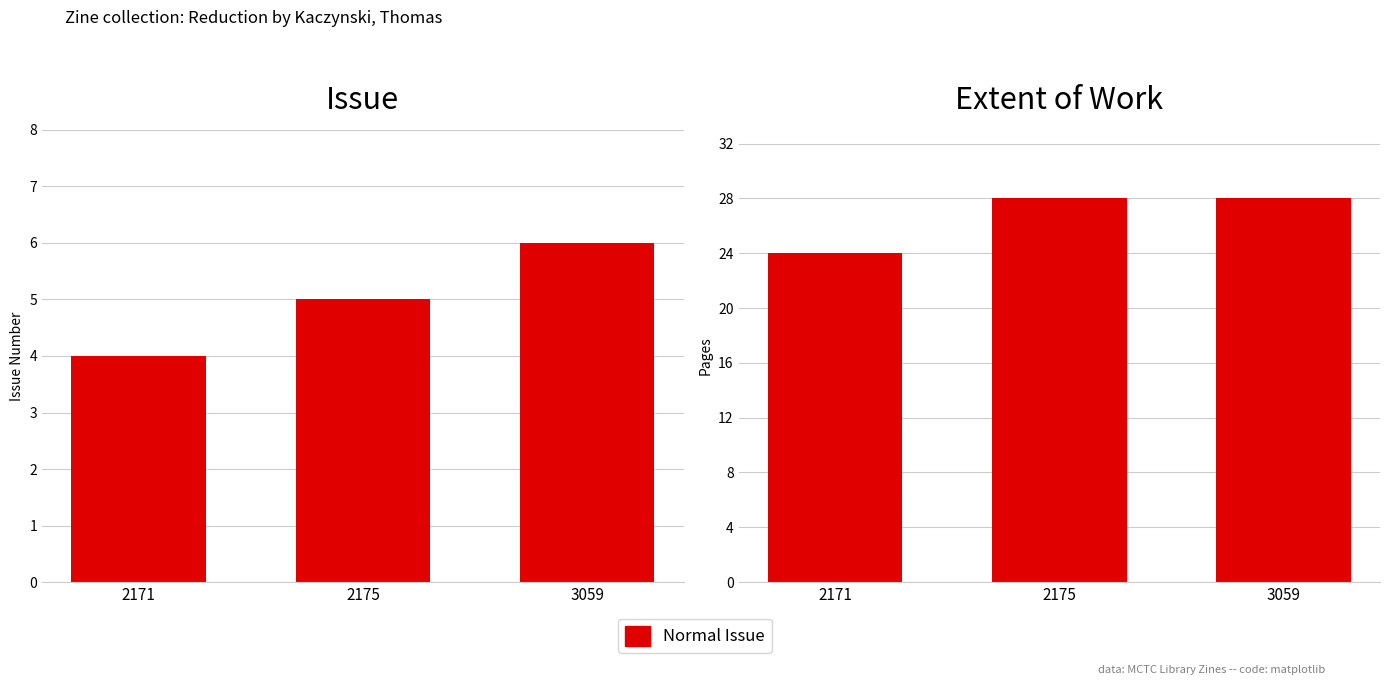

True or false: the data shows 40 at 2171.

False